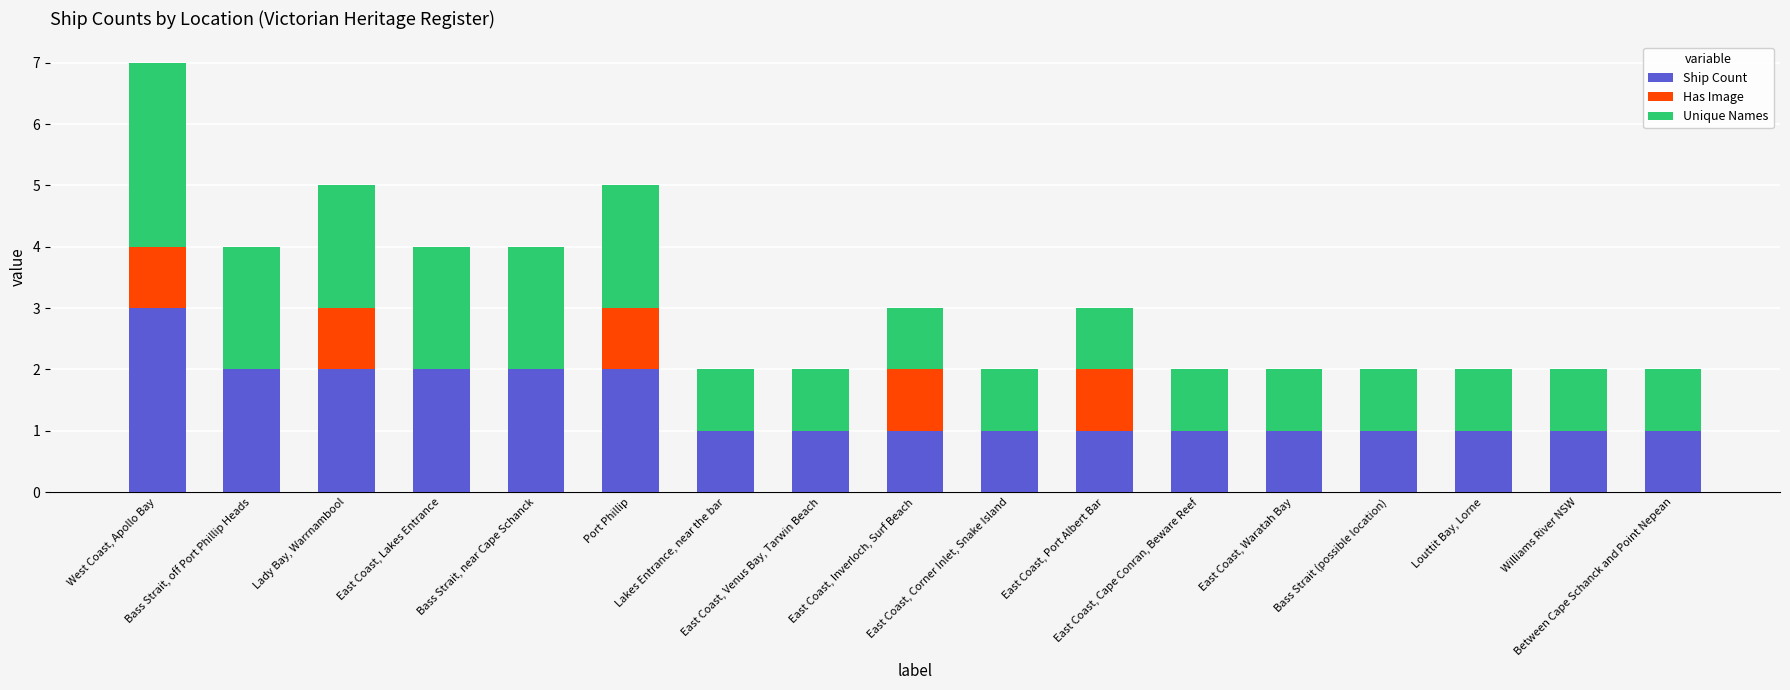

What are all the series names shown in the legend?

Ship Count, Has Image, Unique Names